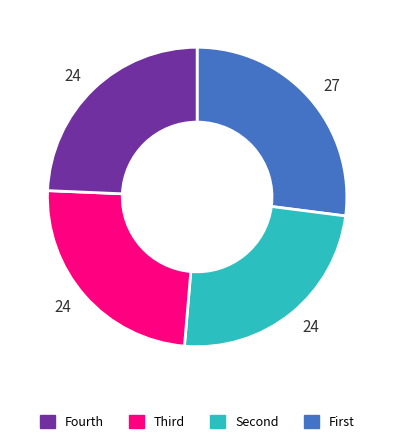

Is there a majority slice in this chart?

No